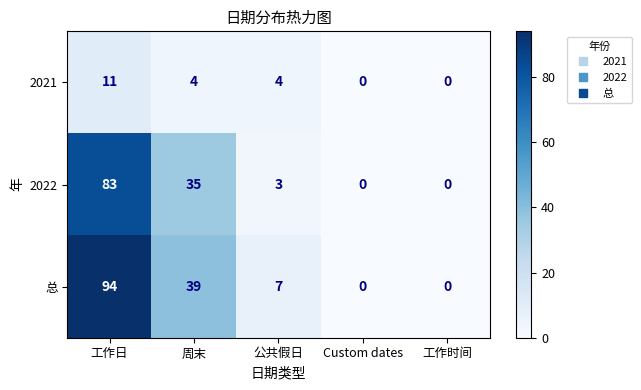

At which category is the sum across all series the highest?

工作日